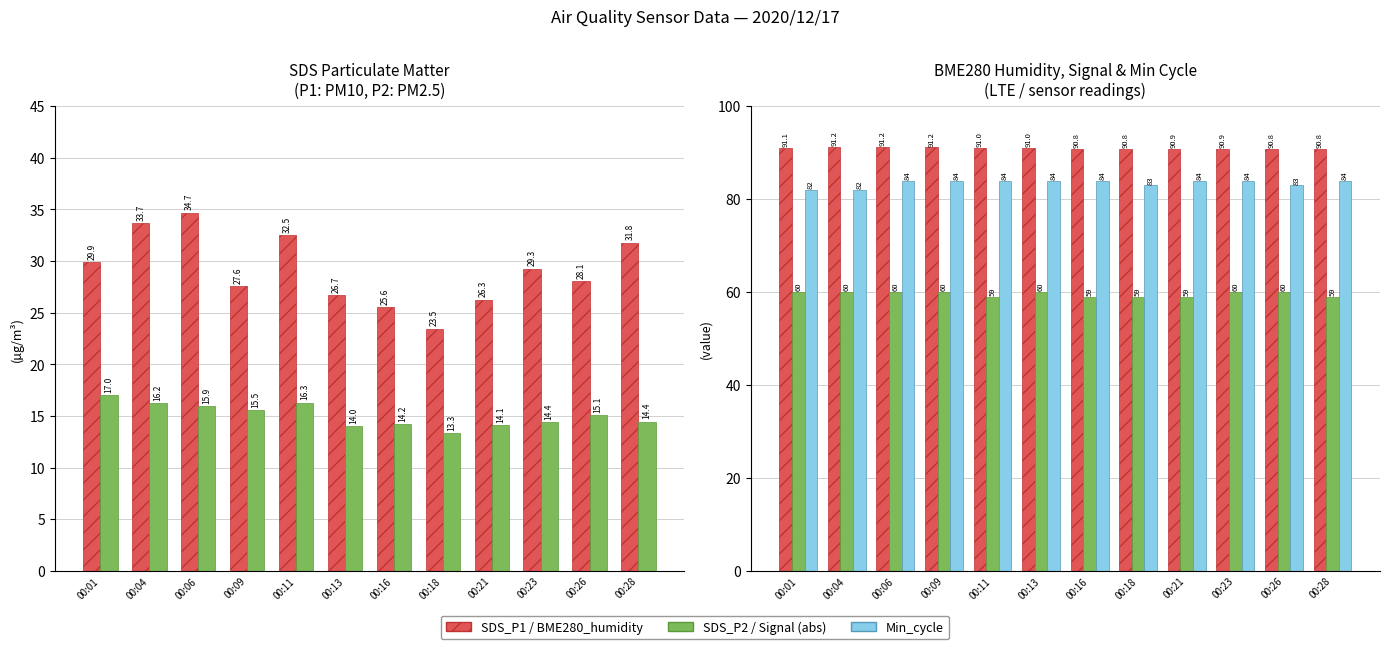

What is the difference between the second highest and minimum values in the BME280_humidity series?

0.4